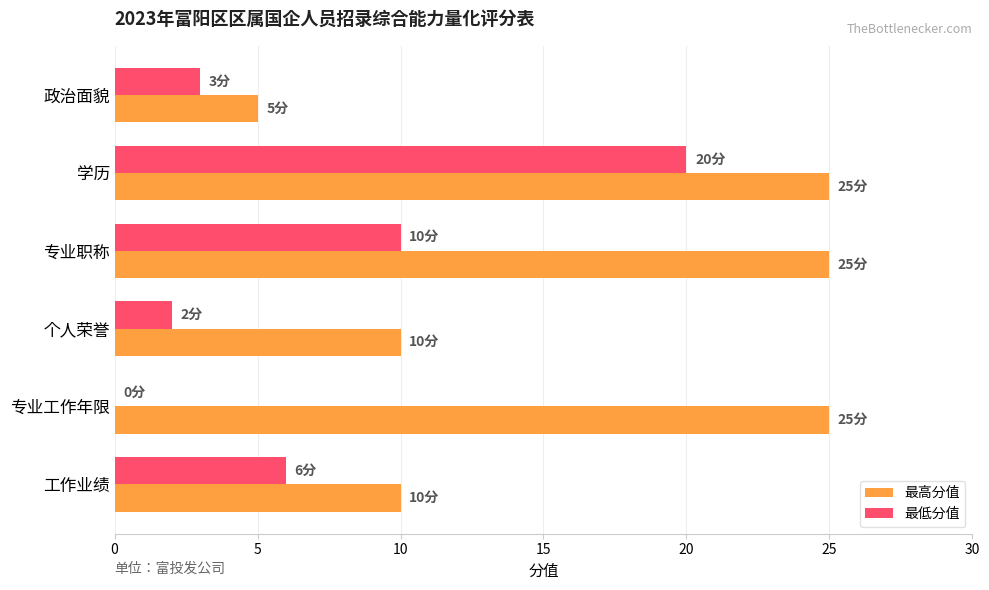

At which category is the sum across all series the highest?

学历